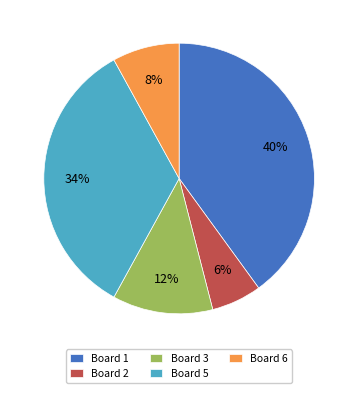

Approximately how many times larger is the value at Board 1 compared to Board 3?

3.3